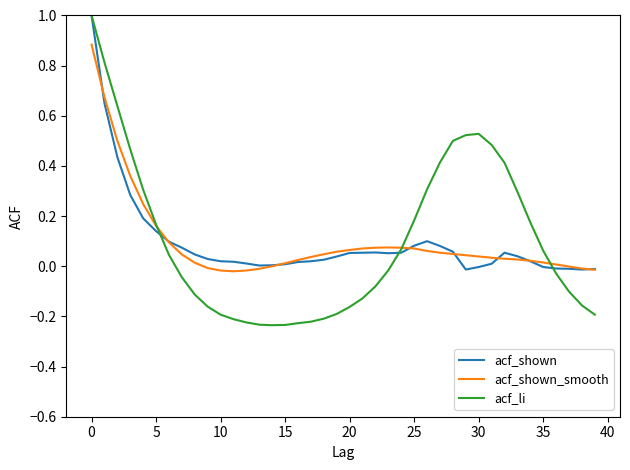

What are all the series names shown in the legend?

acf_shown, acf_shown_smooth, acf_li